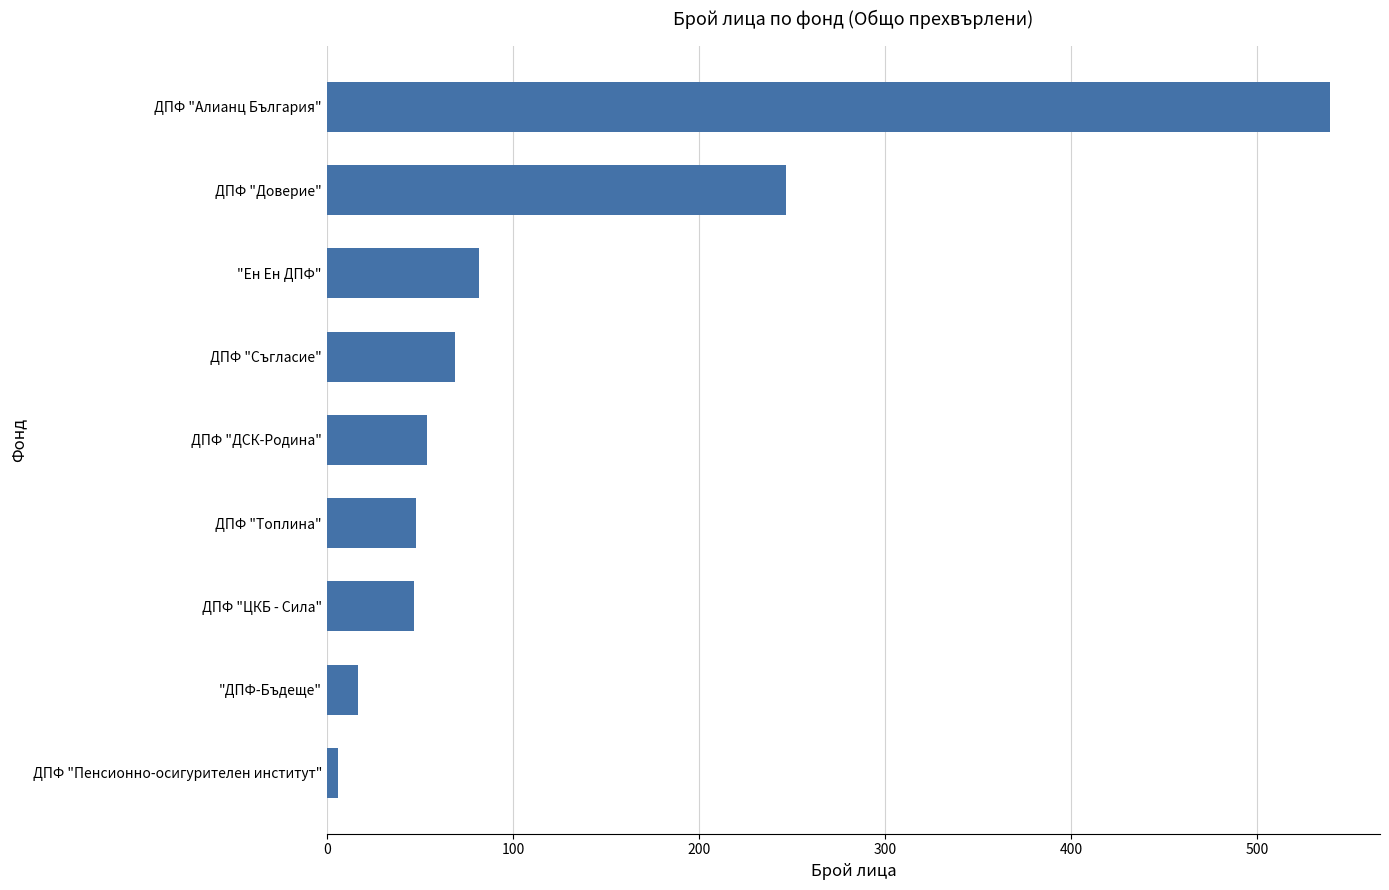

How many data points are less than 54?

4